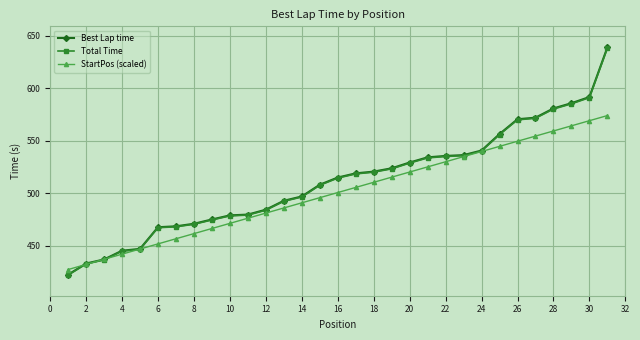

True or false: Total Time and Best Lap time intersect in this chart.

False